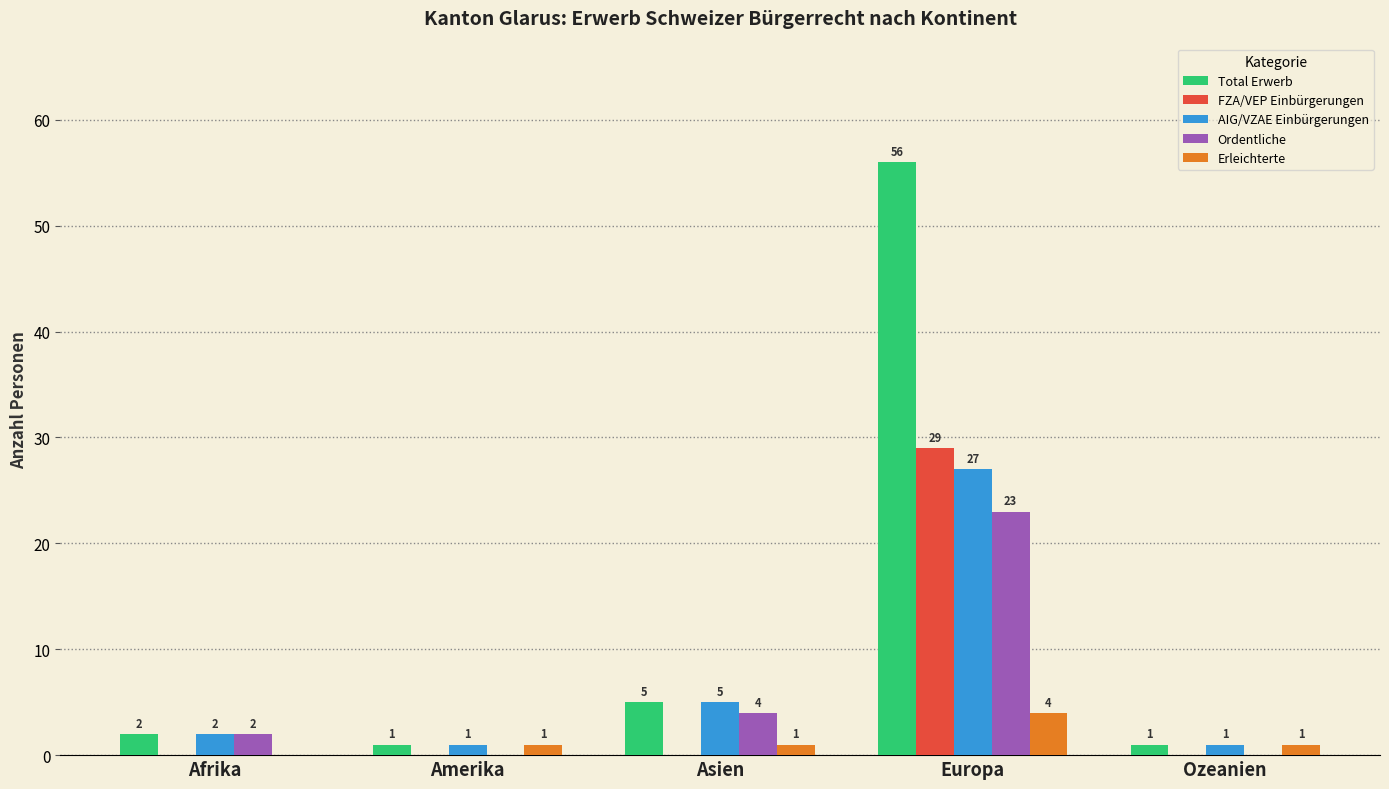

Which series changed the most between Amerika and Europa?

Total Erwerb